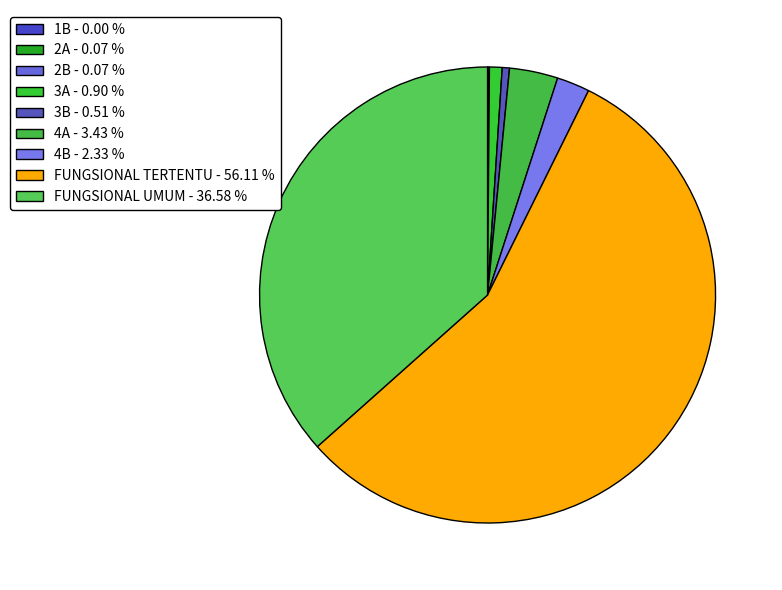

Is it true that 1B is 1% of the pie?

False